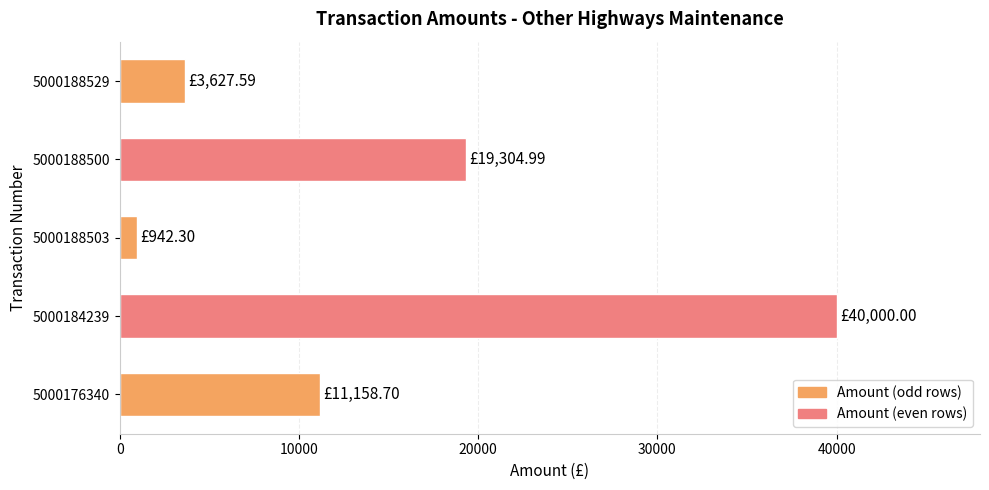

What is the ratio of the value at 5000184239 to the value at 5000176340?

3.6